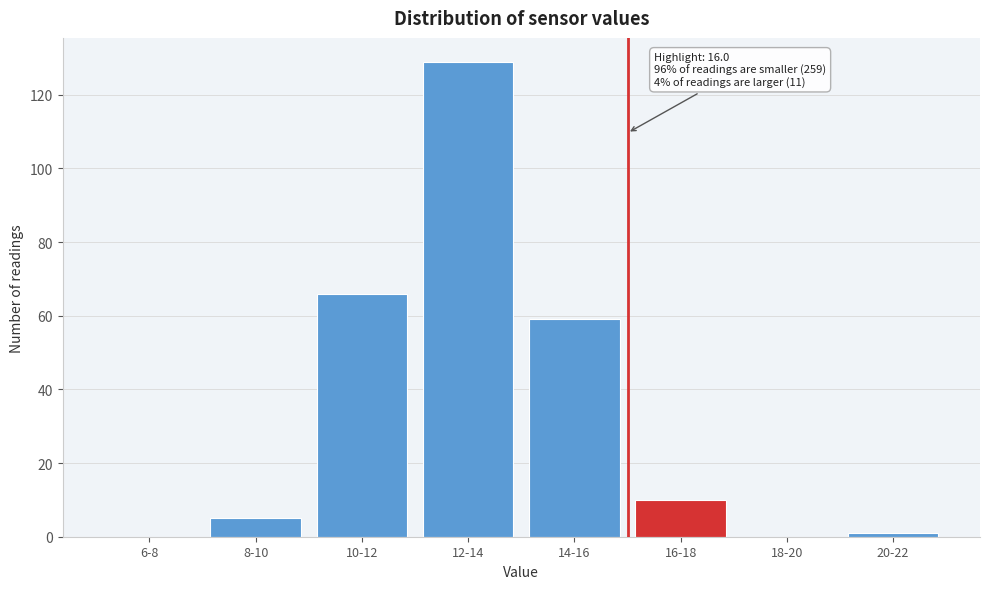

Reading left to right, list all the values displayed in this chart.

6-8=0	8-10=5	10-12=66	12-14=129	14-16=59	16-18=10	18-20=0	20-22=1